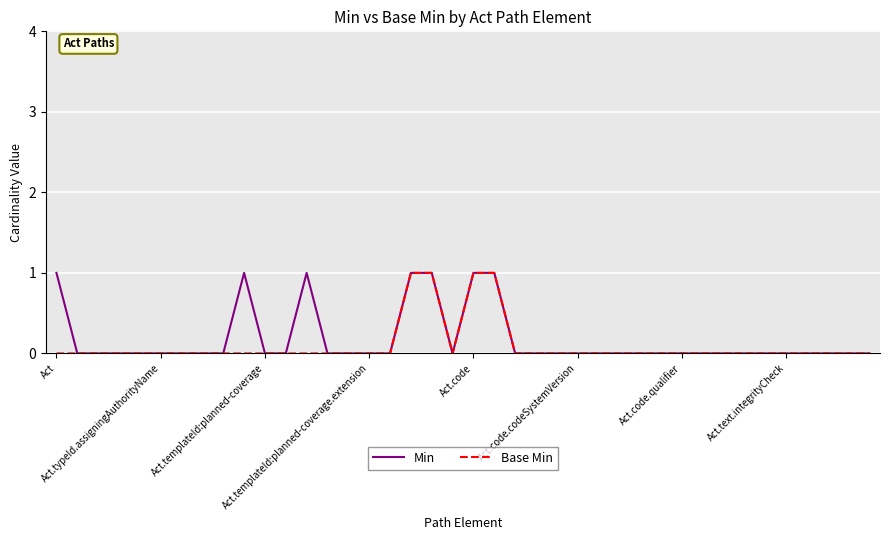

What are all the series names shown in the legend?

Min, Base Min